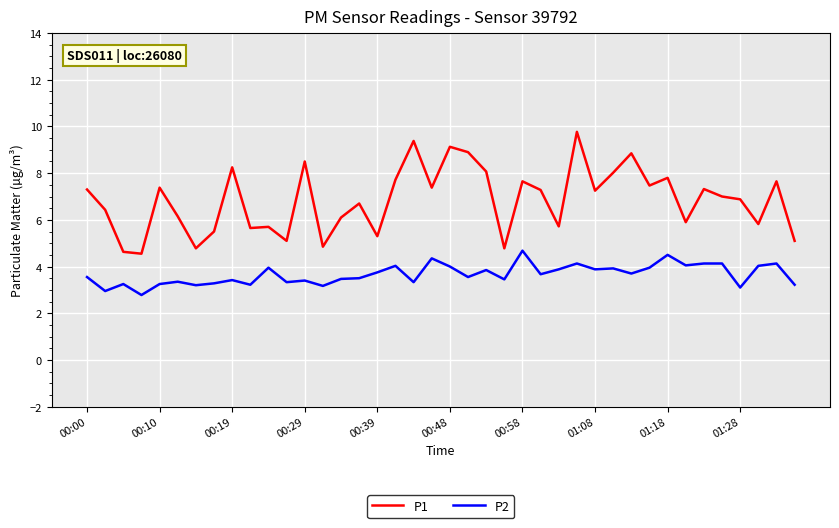

True or false: P1 and P2 intersect in this chart.

False